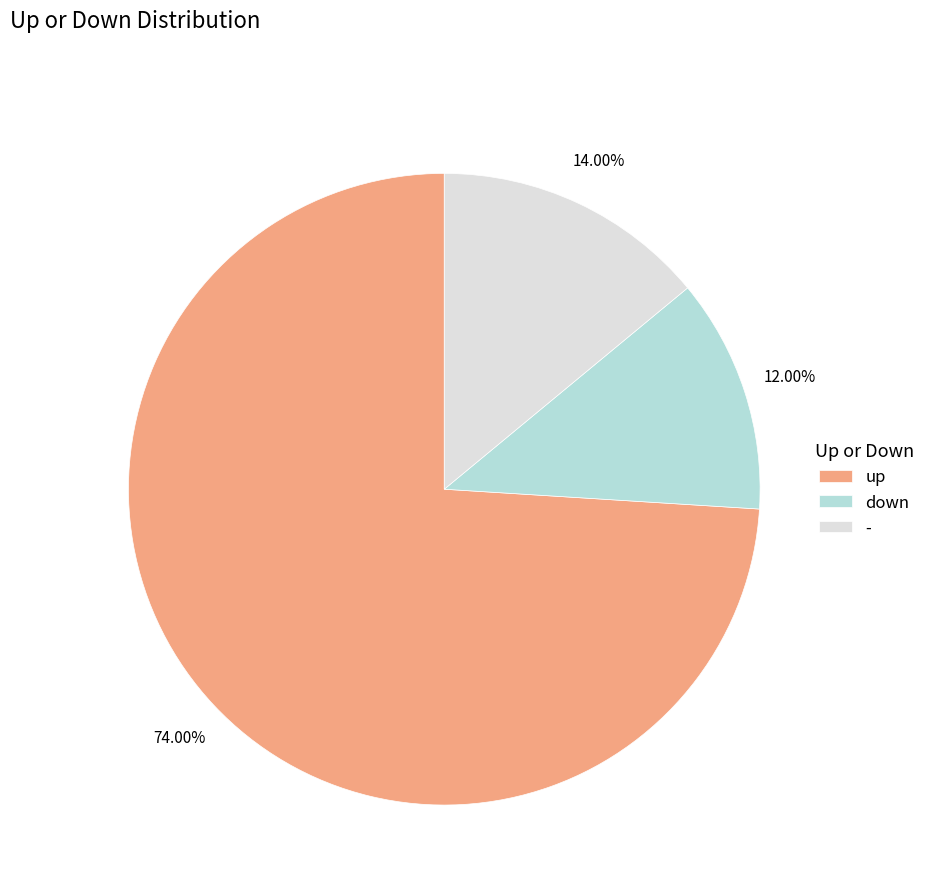

Which has a higher value, - or up?

up